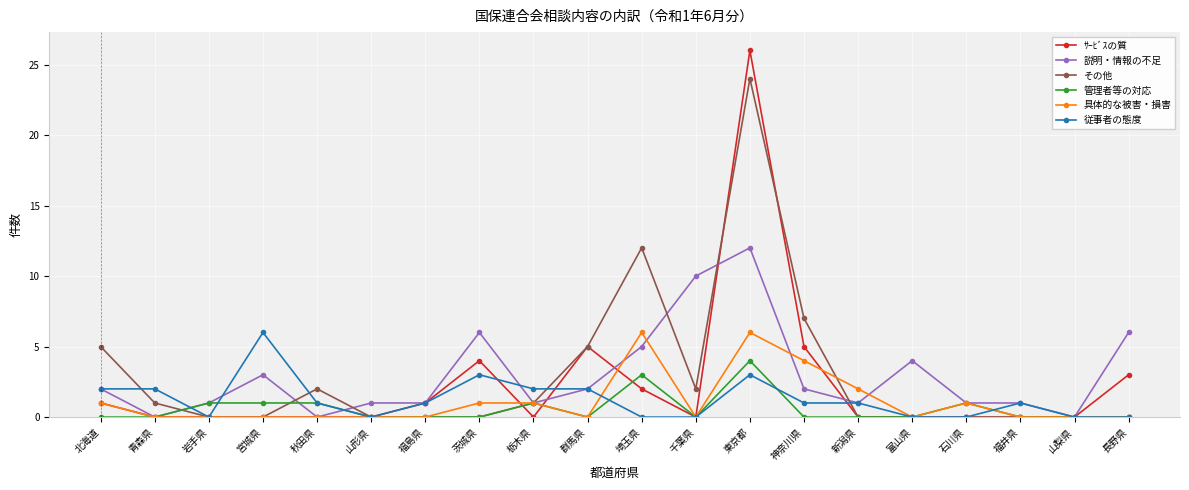

The 具体的な被害・損害 series shows 2 at 茨城県. True or false?

False